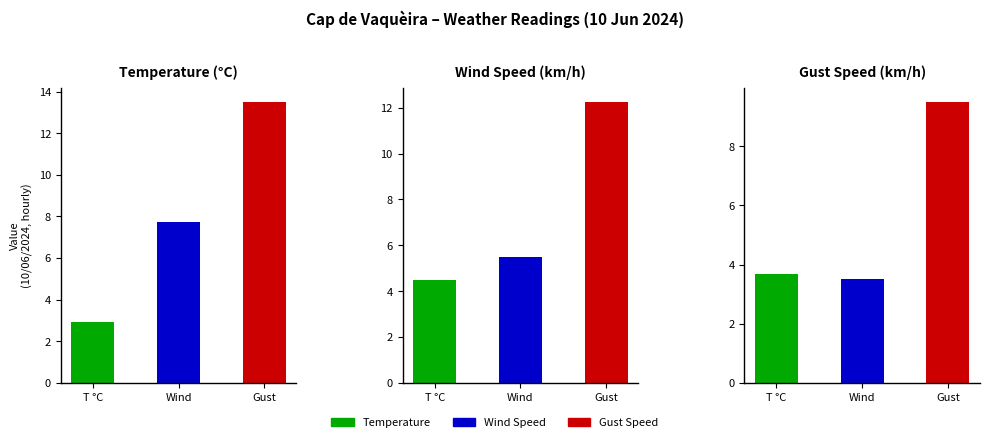

Rank the series by their average value, from highest to lowest.

Gust Speed, Wind Speed, Temperature